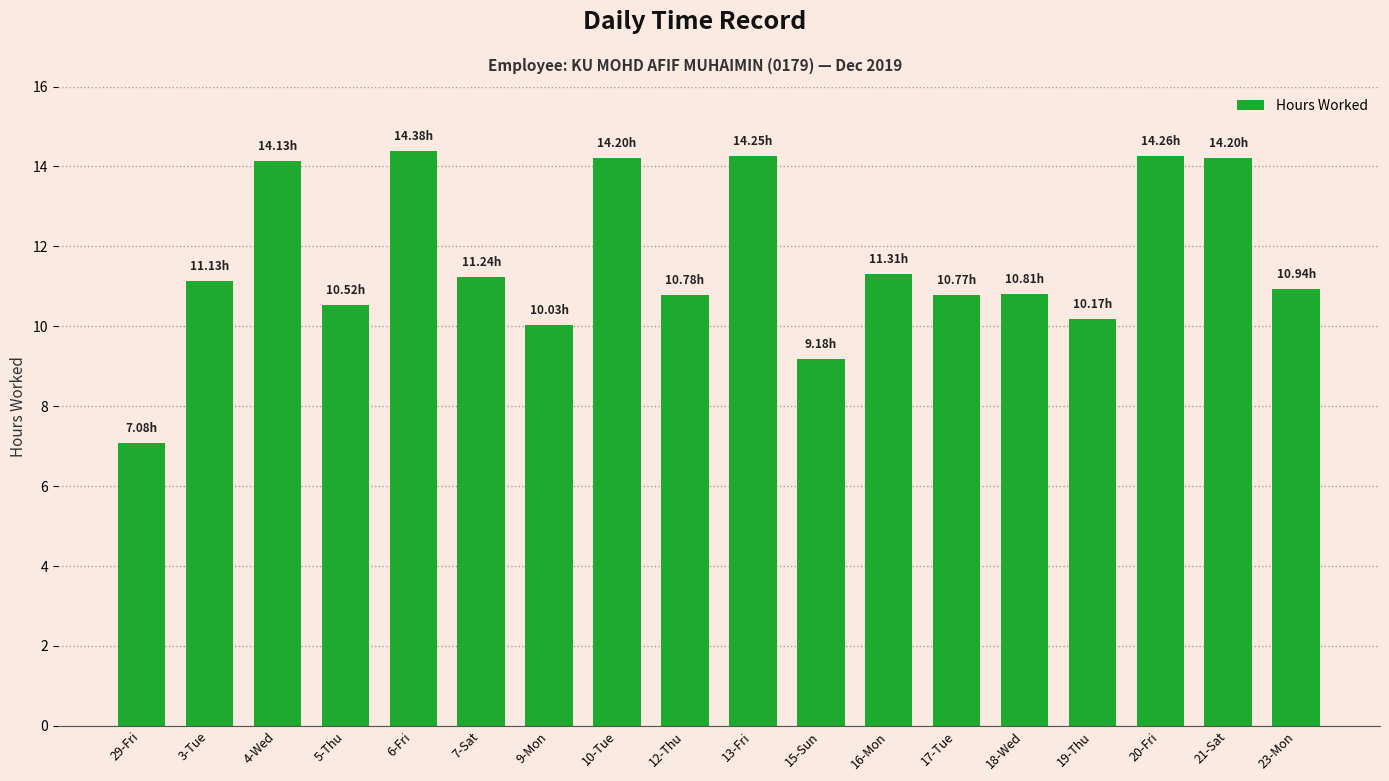

Approximately how many times larger is the value at 18-Wed compared to 23-Mon?

1.0